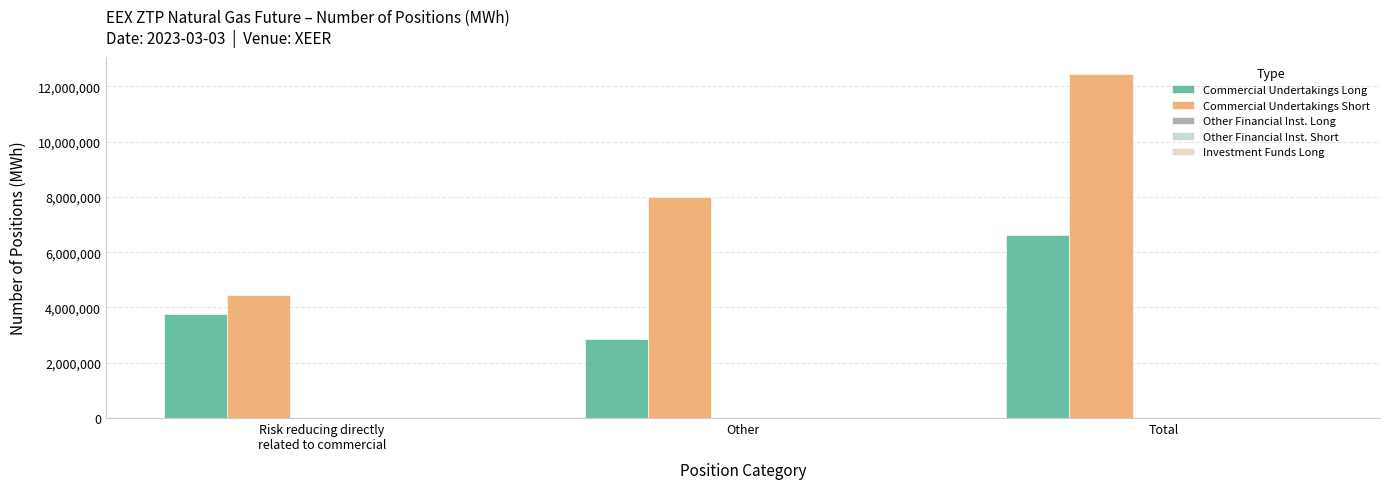

List the labels in order of Commercial Undertakings Long value, largest first.

Total, Risk reducing directly
related to commercial, Other